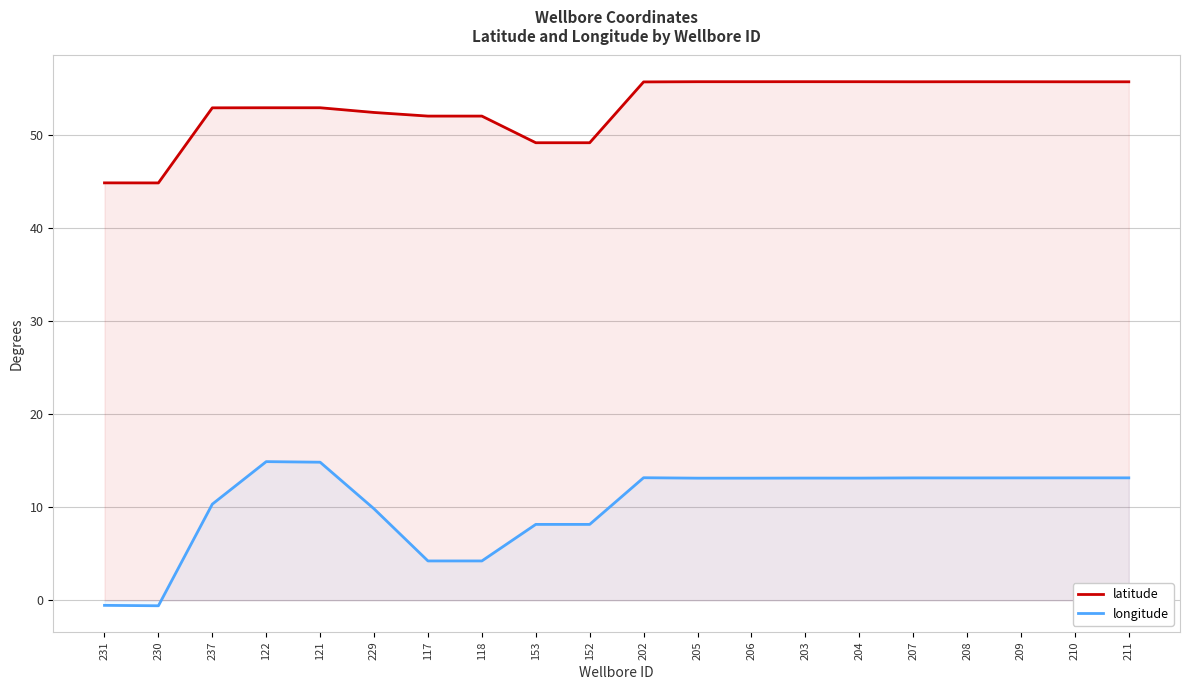

What are all the series names shown in the legend?

latitude, longitude